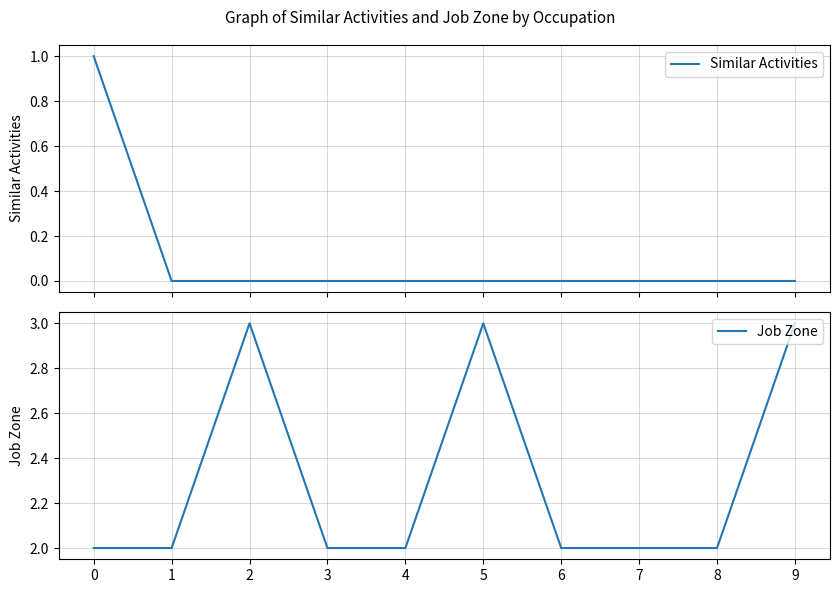

The value of Job Zone at 3 is 1. True or false?

False